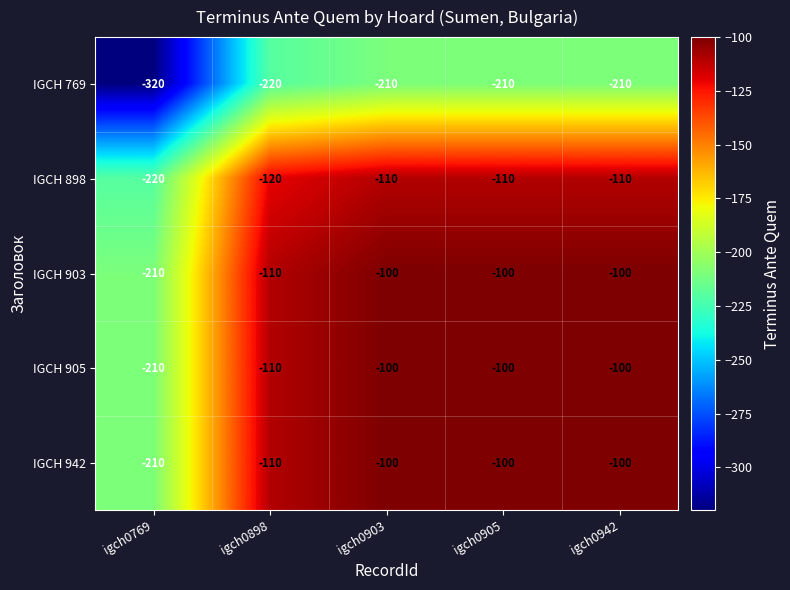

What is the difference between the second highest and minimum values in the IGCH 942 series?

110